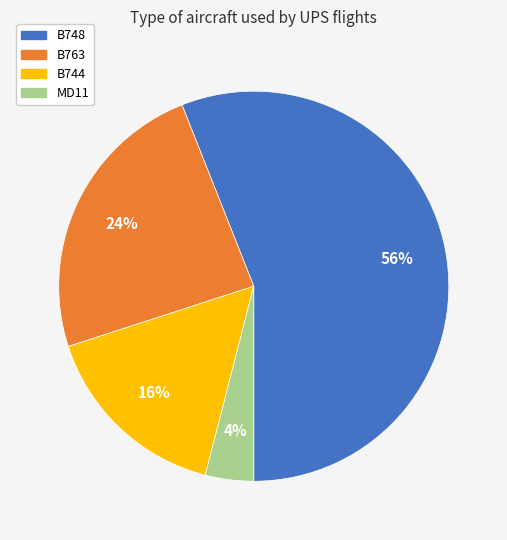

Rank the categories by value from lowest to highest.

MD11, B744, B763, B748